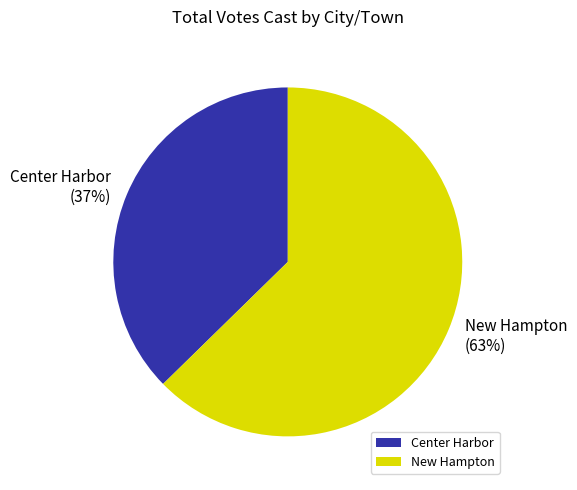

To the nearest percent, what is the combined percentage of Center Harbor and New Hampton?

100%